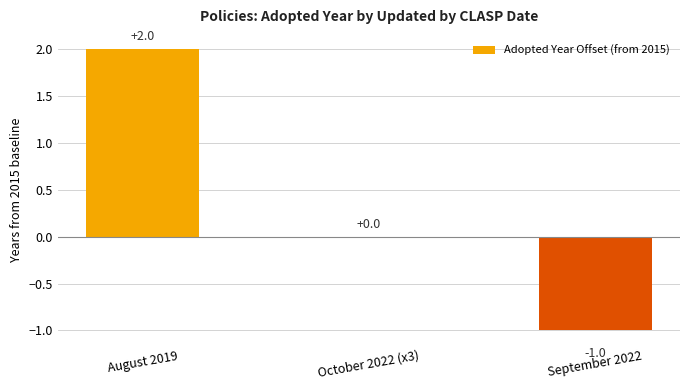

What is the sum of all values?

1